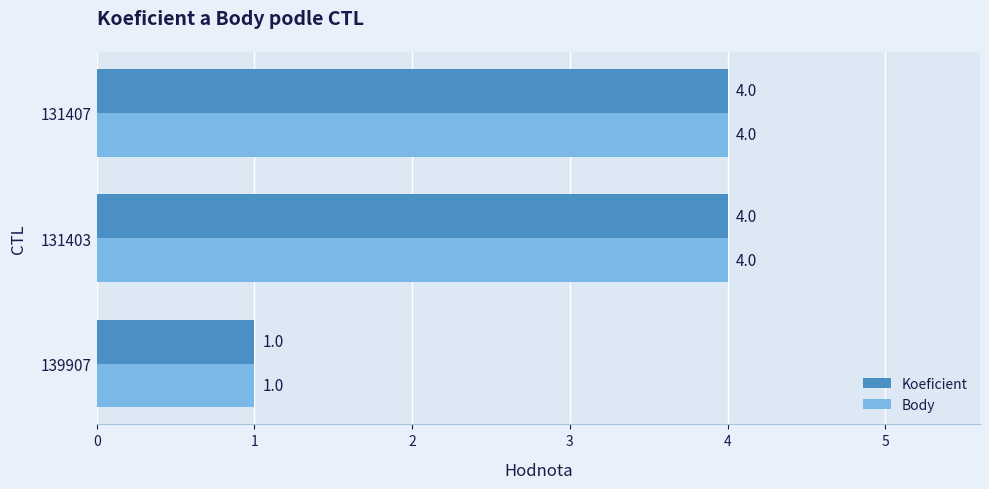

How many Body values are between 1 and 4?

3